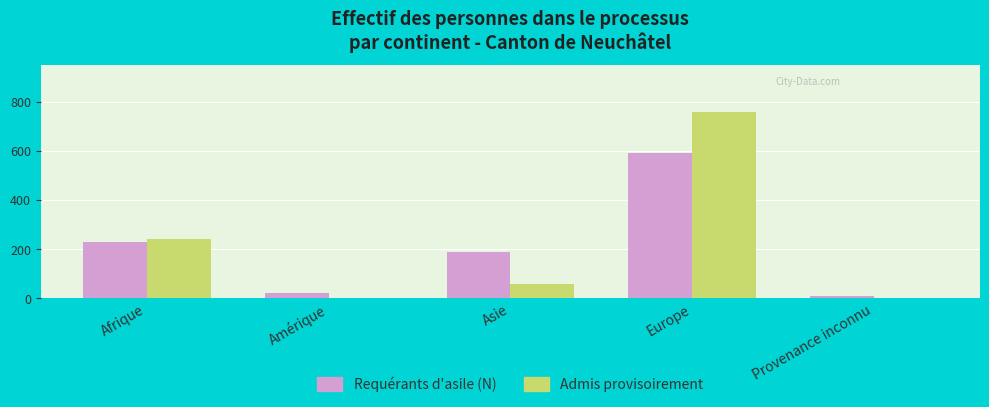

What is the total value across all series at Afrique?

470